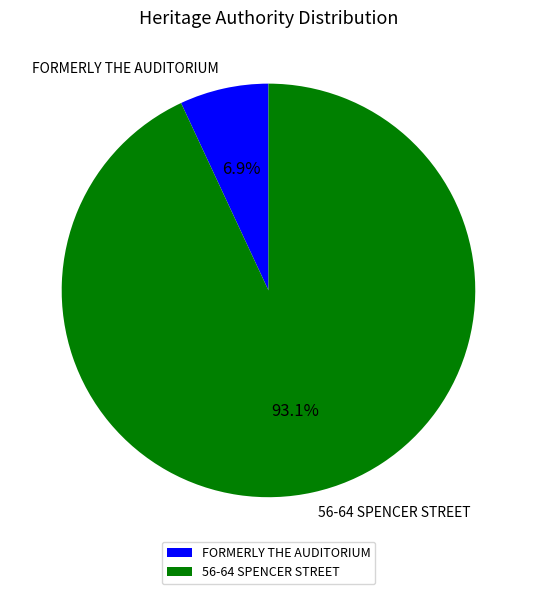

What is the ratio of the value at FORMERLY THE AUDITORIUM to the value at 56-64 SPENCER STREET?

0.1